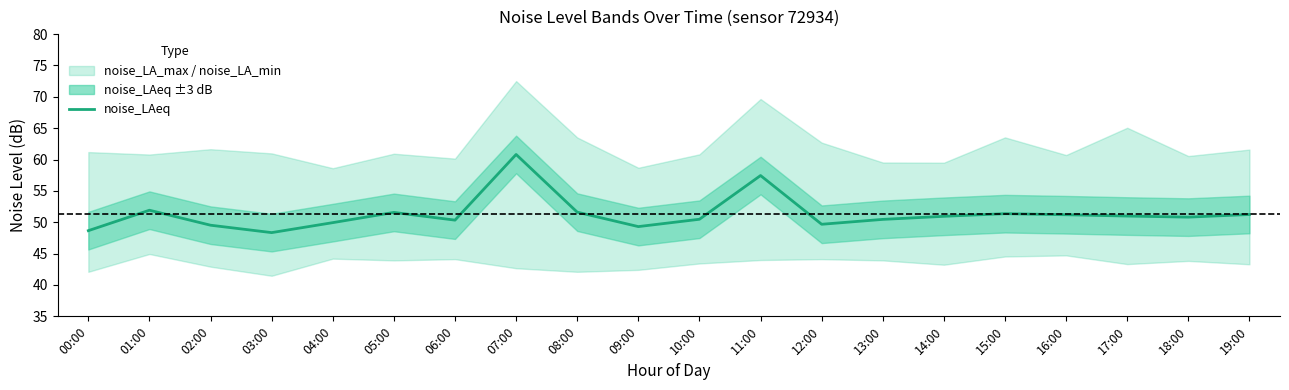

What is the value of the 8th point from the left?

60.8